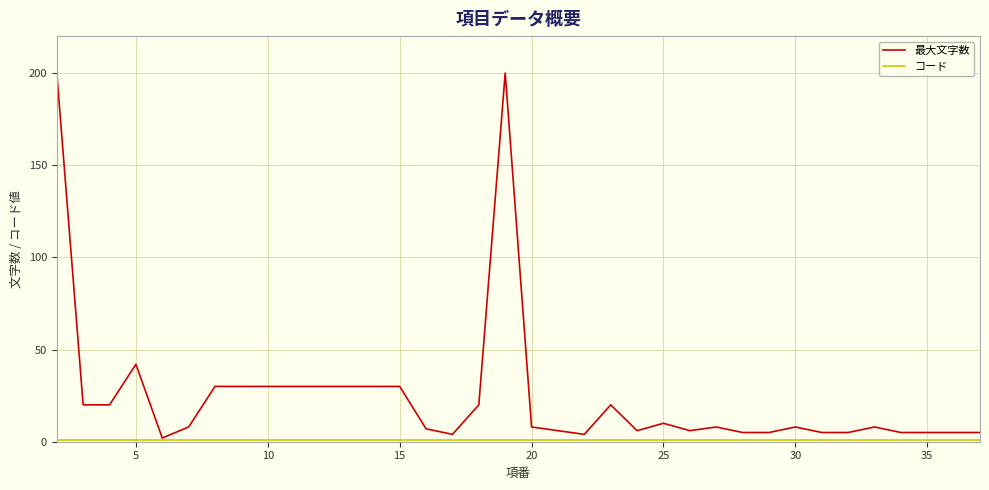

Which series has the widest spread of values?

最大文字数